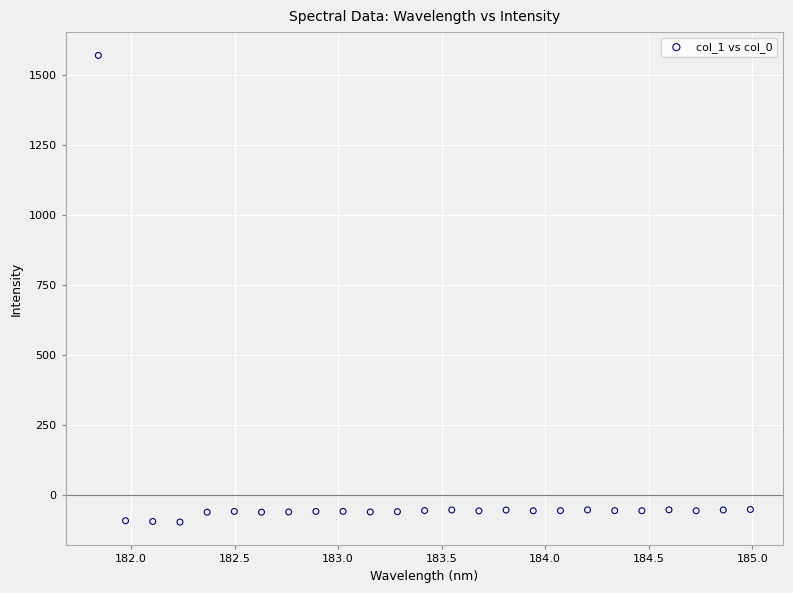

What is the range of Y values (max minus min)?

1667.2